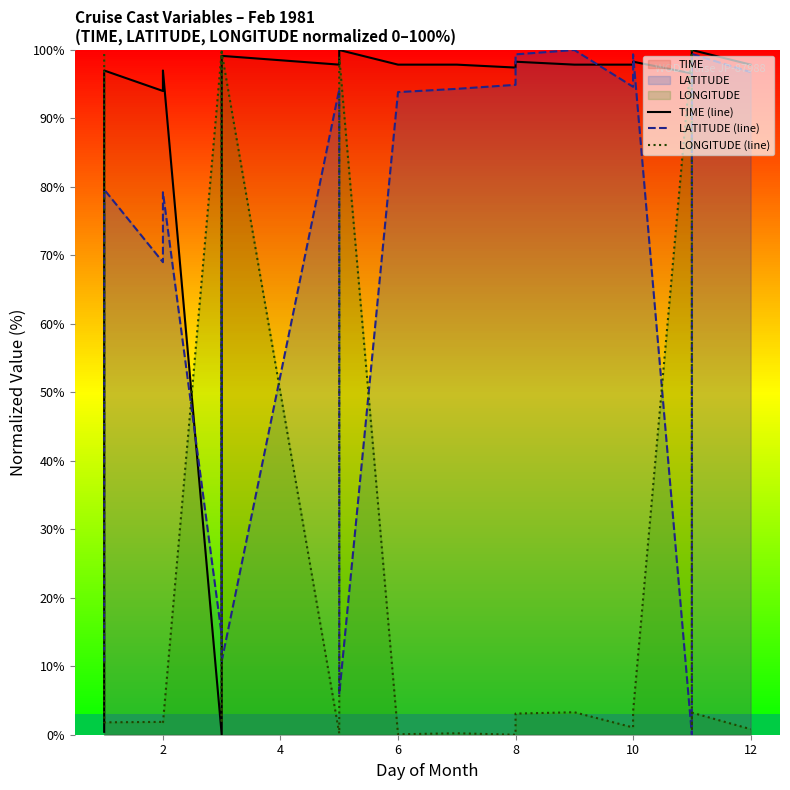

In LATITUDE (line), how many points are higher than both neighbors (excluding endpoints)?

7